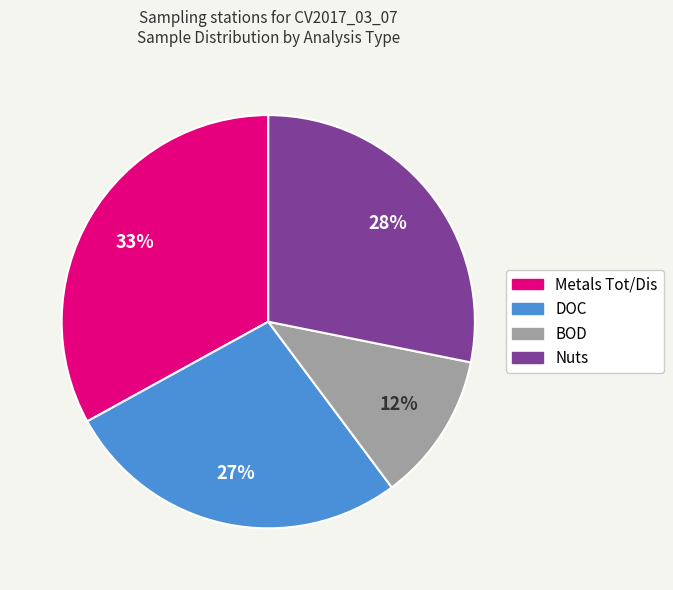

To the nearest percent, what is the combined percentage of DOC and BOD?

39%